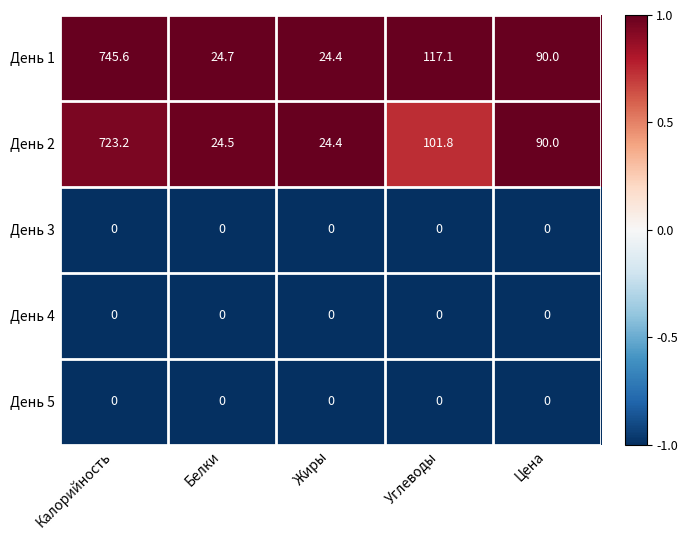

Reading left to right, extract all data points from this chart.

День 1: Калорийность=745.6	Белки=24.7	Жиры=24.4	Углеводы=117.1	Цена=90.0
День 2: Калорийность=723.2	Белки=24.5	Жиры=24.4	Углеводы=101.8	Цена=90.0
День 3: Калорийность=0.0	Белки=0.0	Жиры=0.0	Углеводы=0.0	Цена=0.0
День 4: Калорийность=0.0	Белки=0.0	Жиры=0.0	Углеводы=0.0	Цена=0.0
День 5: Калорийность=0.0	Белки=0.0	Жиры=0.0	Углеводы=0.0	Цена=0.0